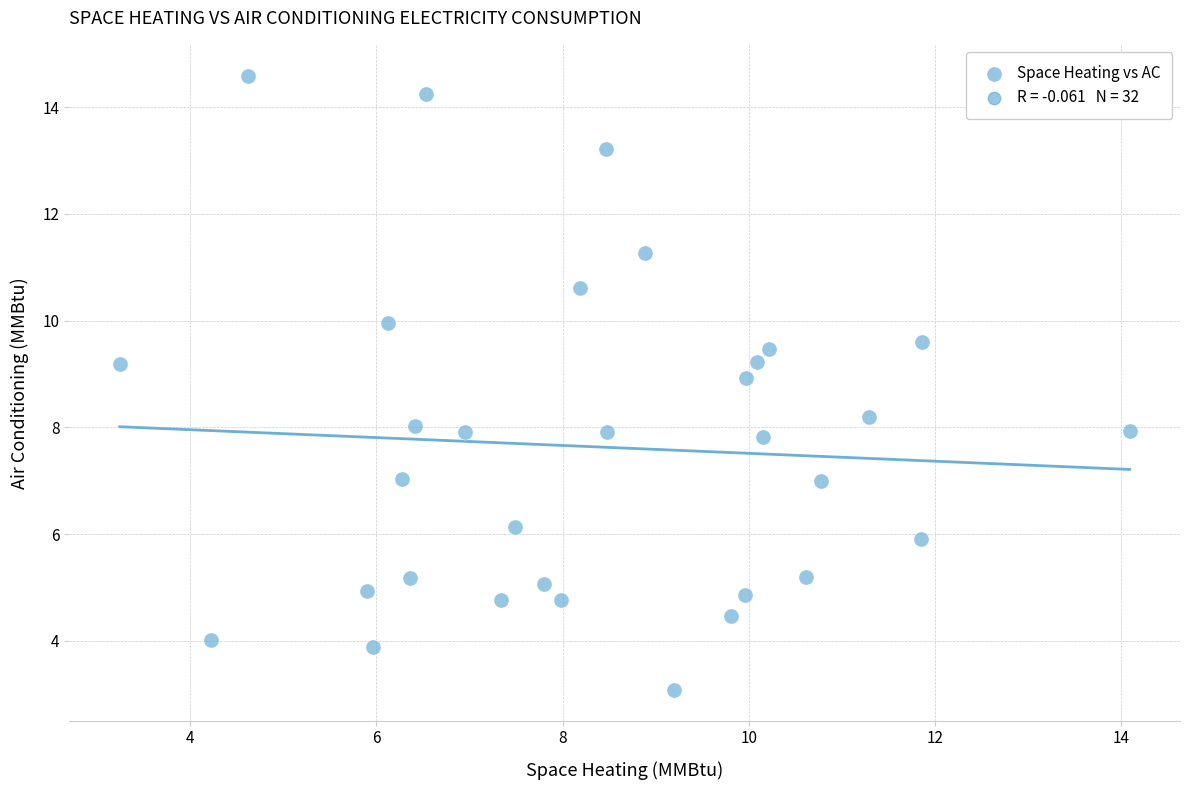

What is the range of Y values (max minus min)?

11.5